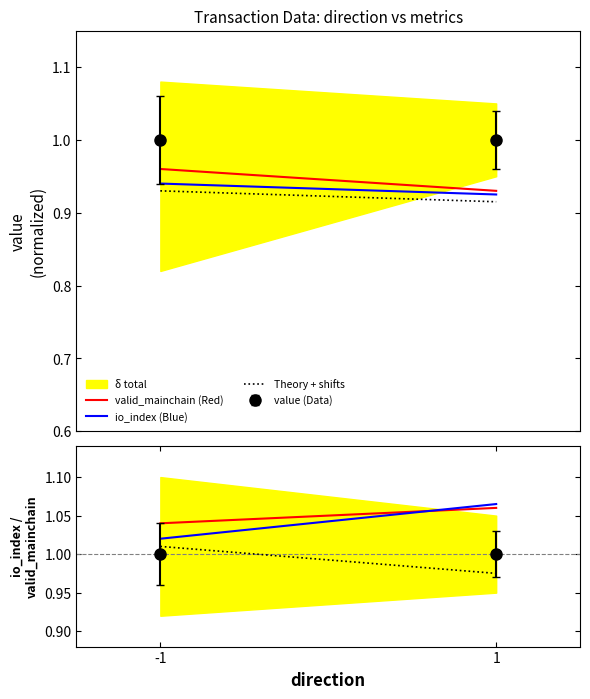

At -1, list the series in order from smallest to largest.

Theory + shifts, io_index (Blue), valid_mainchain (Red)